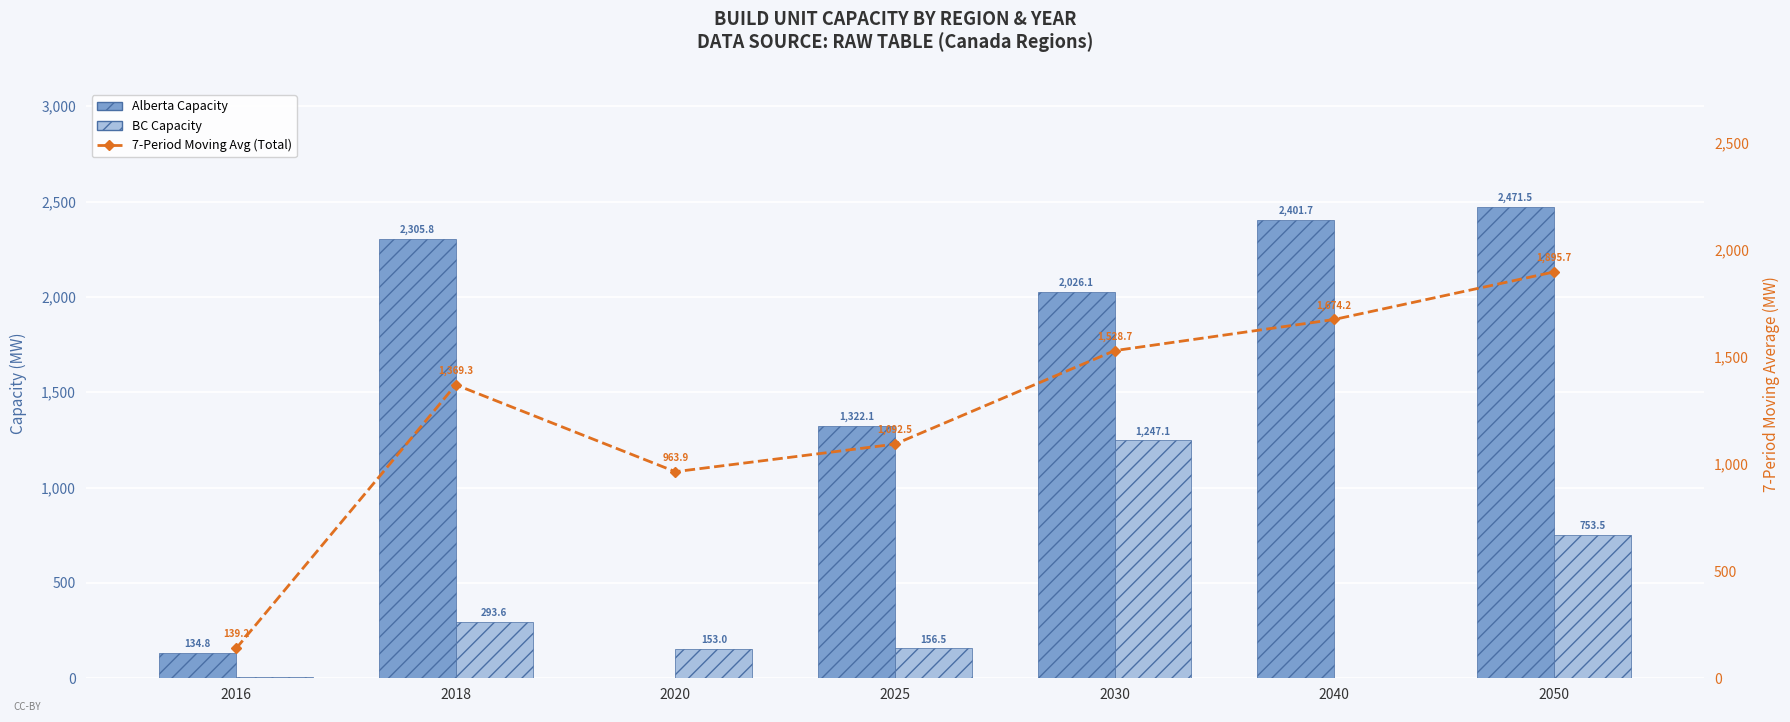

At which category does the chart reach its minimum across all series?

2020